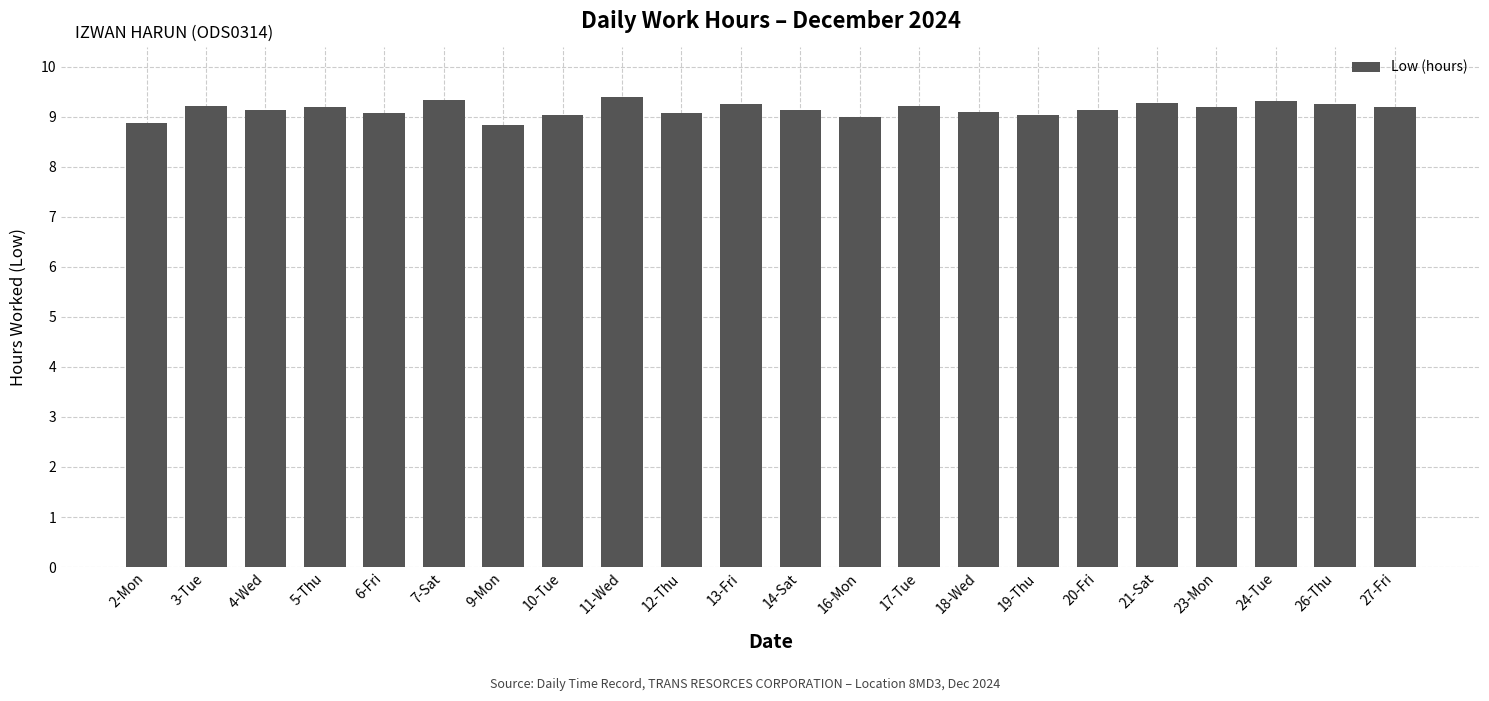

The chart shows a value of 9.3 at 7-Sat. True or false?

True